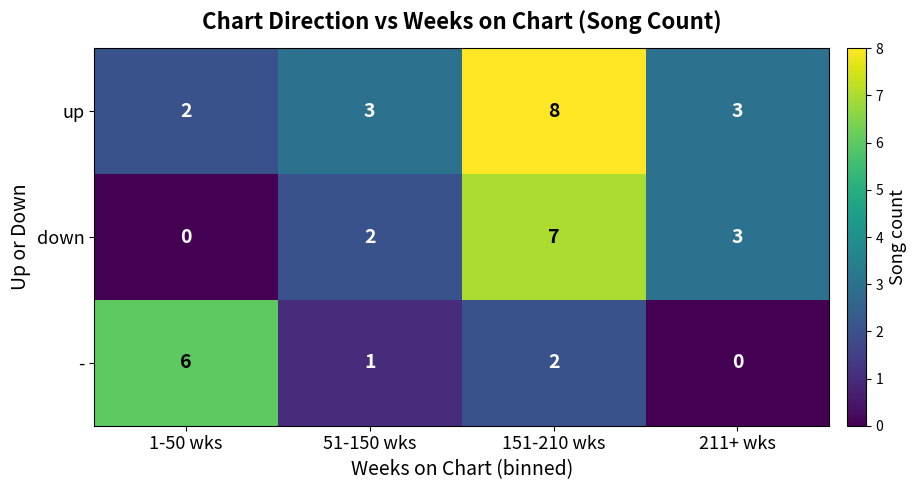

Which category has the highest value in the - series?

1-50 wks